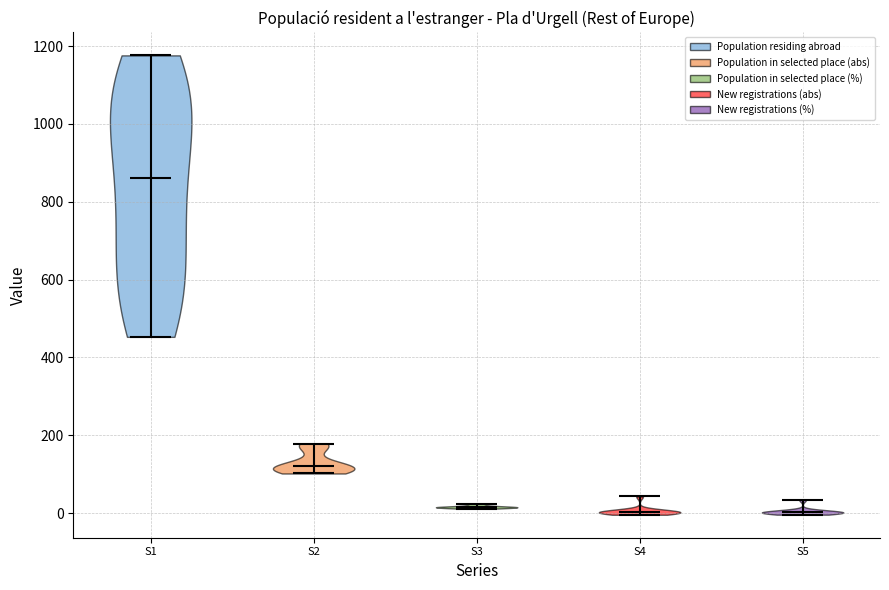

What is the lowest point the violin for S4 reaches on the y-axis? The values are not printed on the chart, so give them approximately, as read against the axis.

0